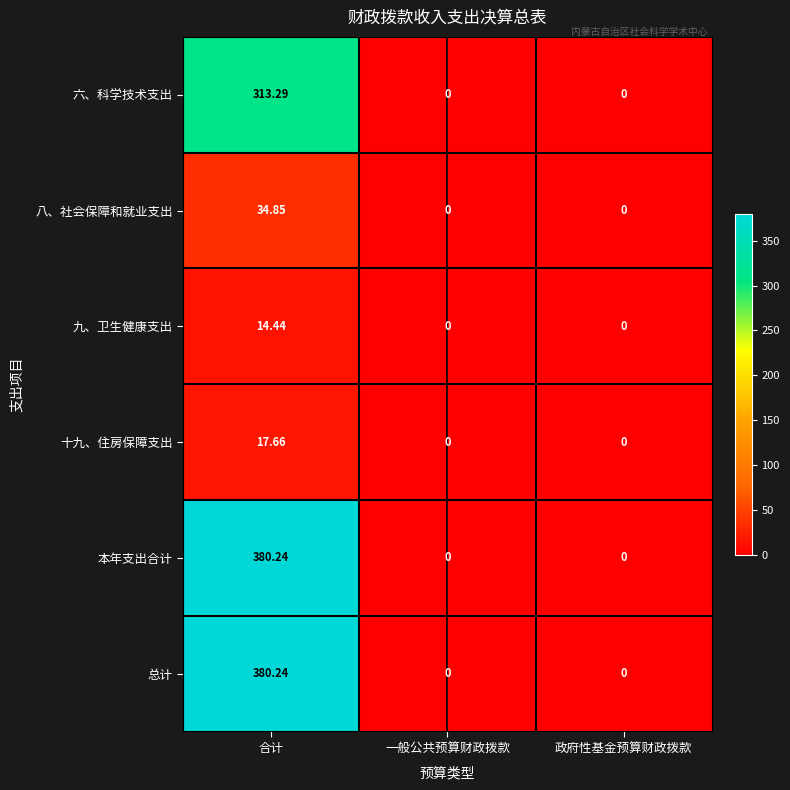

Which category has the highest value across all series?

合计